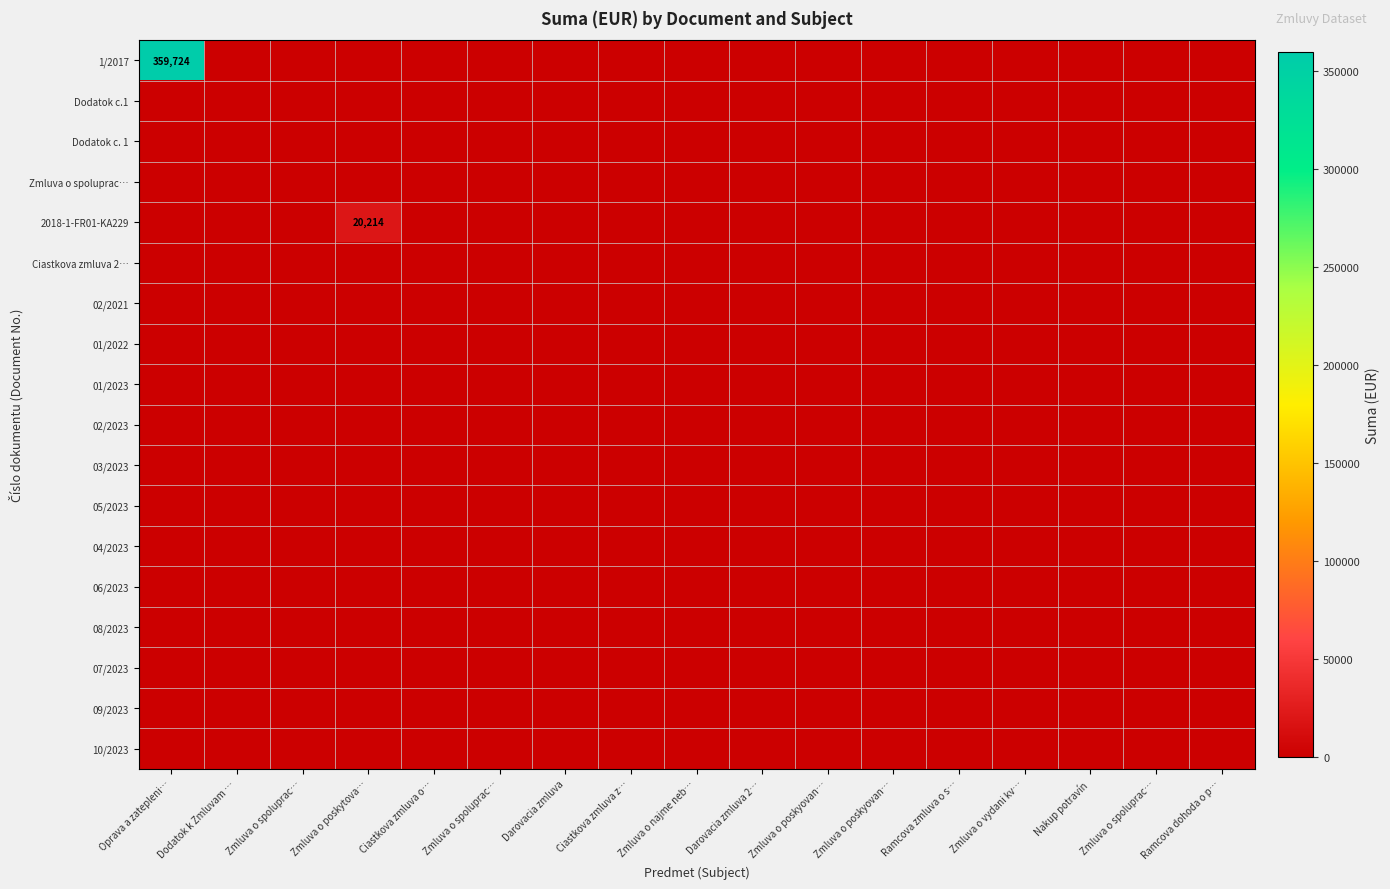

Is the value of 02/2021 at Zmluva o poskyovan… greater than the value of 05/2023 at Zmluva o spoluprac…?

No